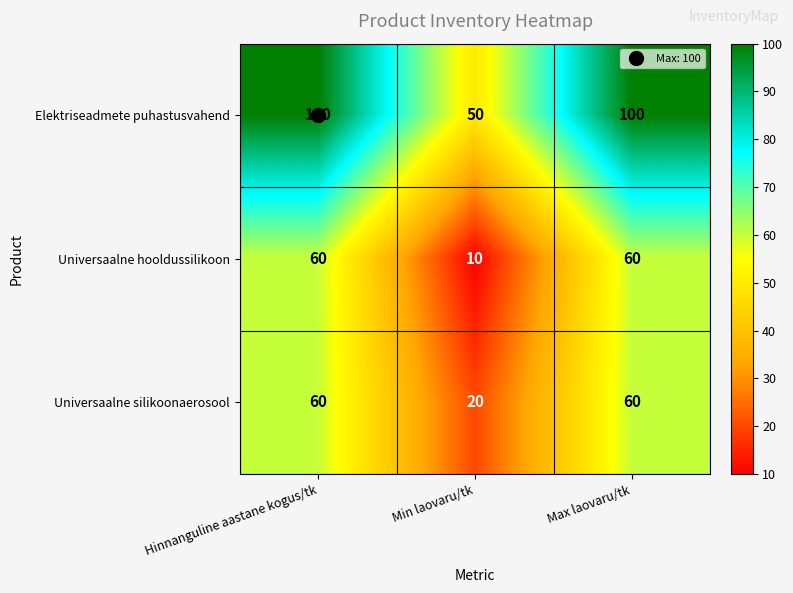

At which label does Universaalne silikoonaerosool reach its minimum?

Min laovaru/tk